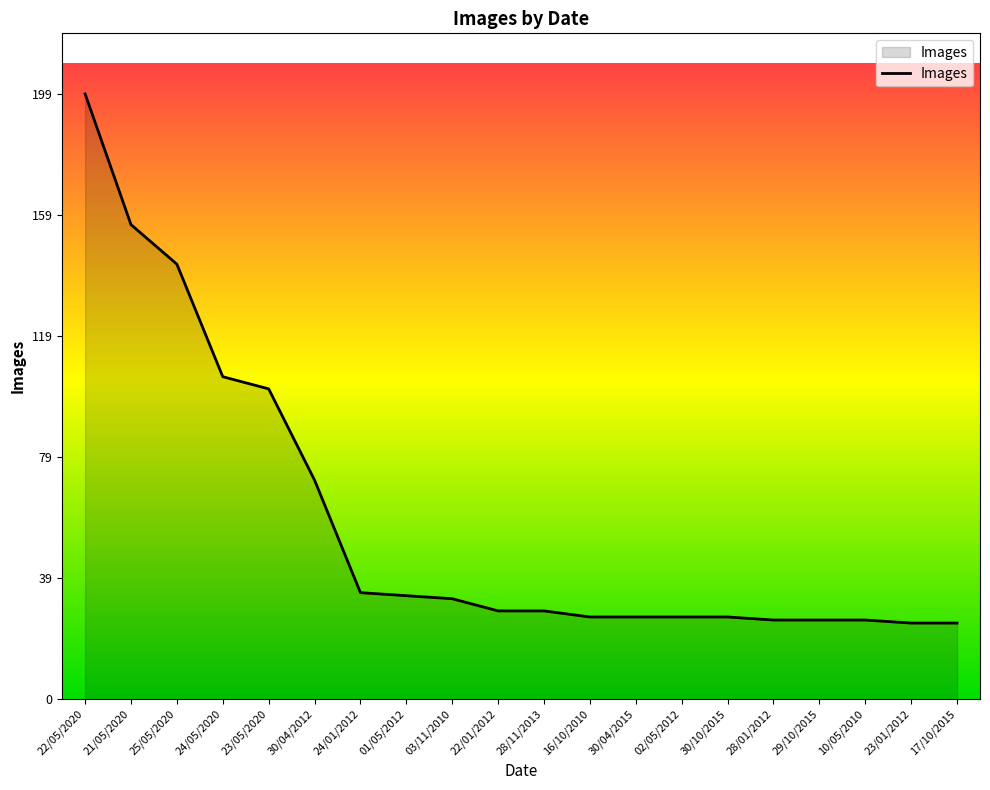

Does the chart have visible grid lines?

No